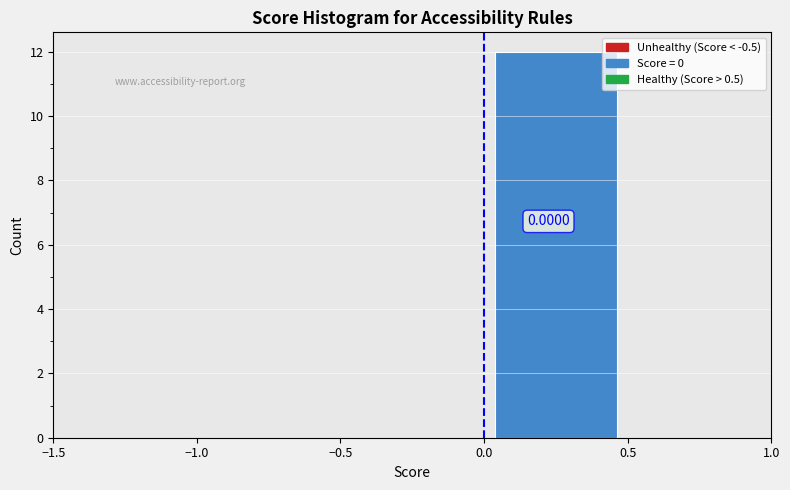

Which range on the x-axis has the tallest bar?

0.0 to 0.5